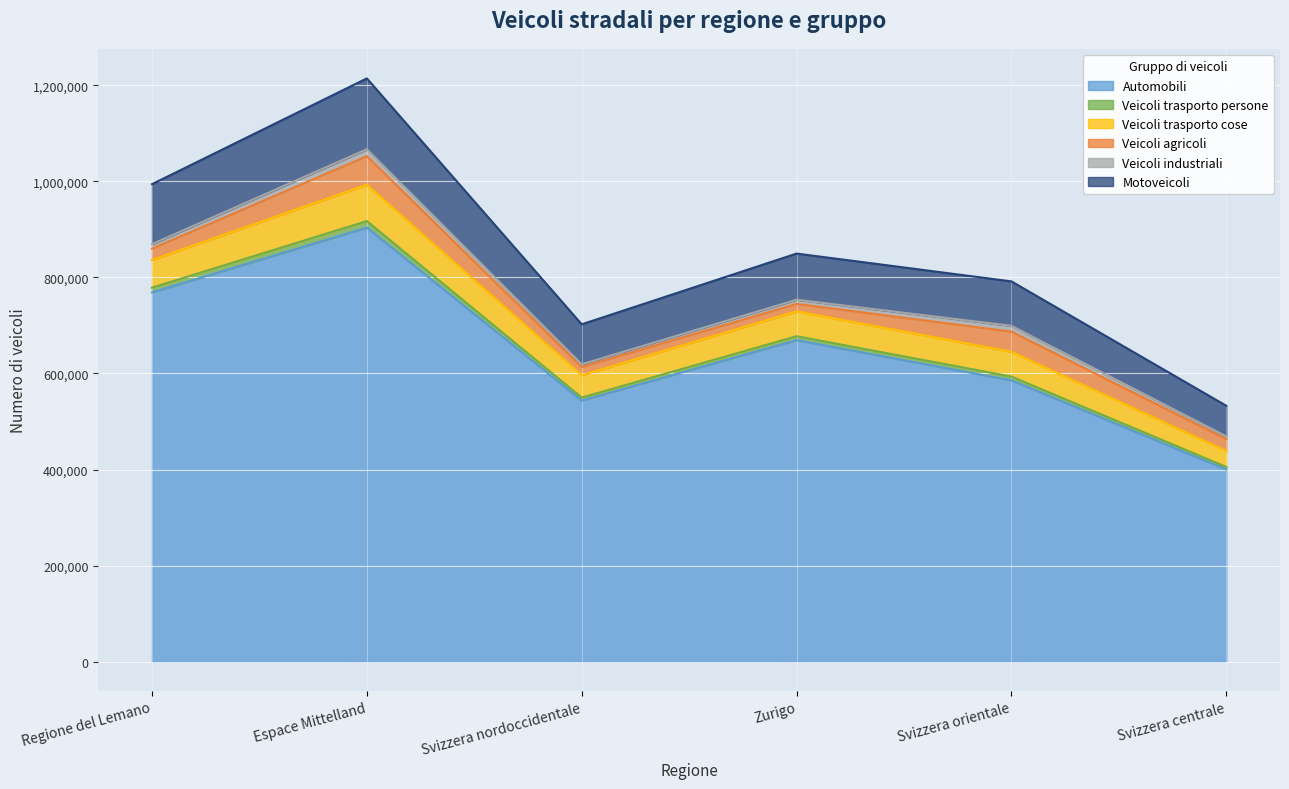

What is the highest value of the Automobili series?

903614